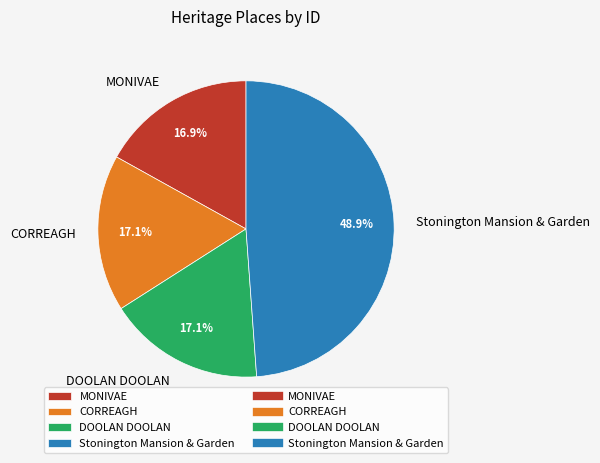

Approximately how many times larger is the value at CORREAGH compared to DOOLAN DOOLAN?

1.0